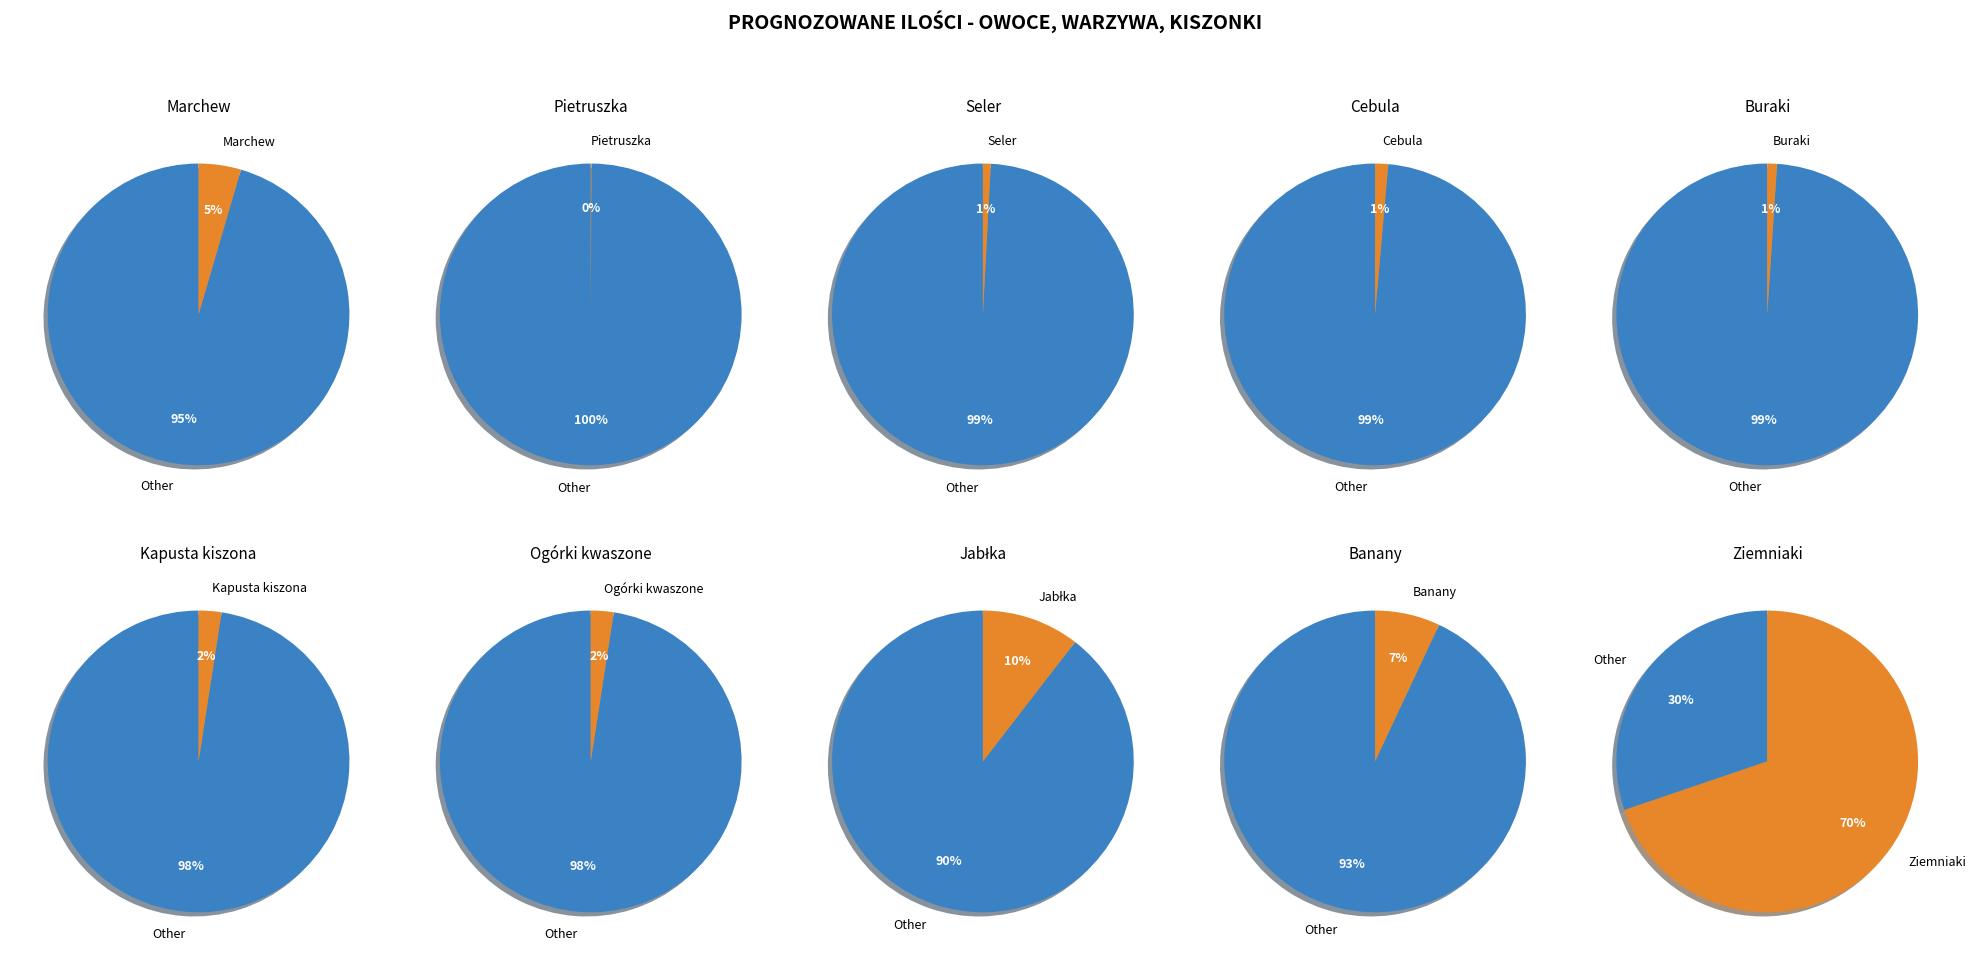

What percentage is NOT represented by Jabłka?

89.5%